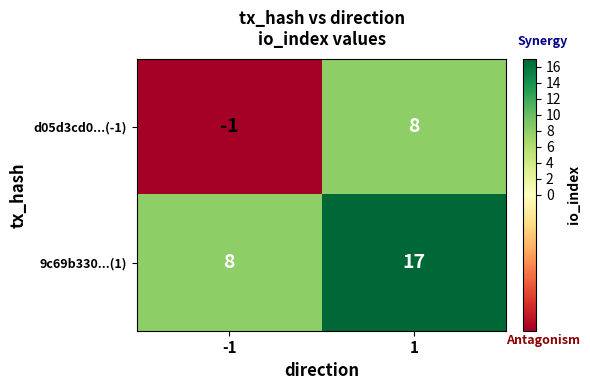

List the series in order of their overall mean, lowest first.

d05d3cd0...(-1), 9c69b330...(1)